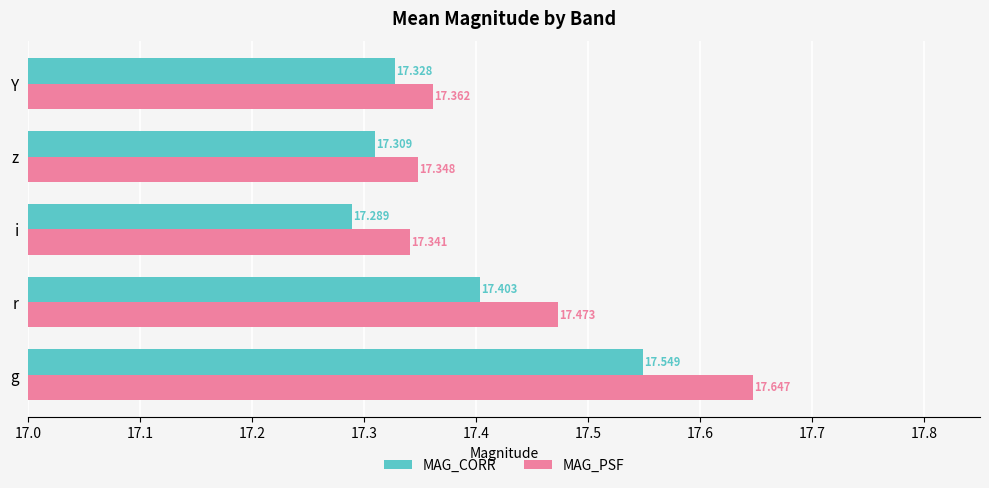

Which series changed the most between g and z?

MAG_PSF